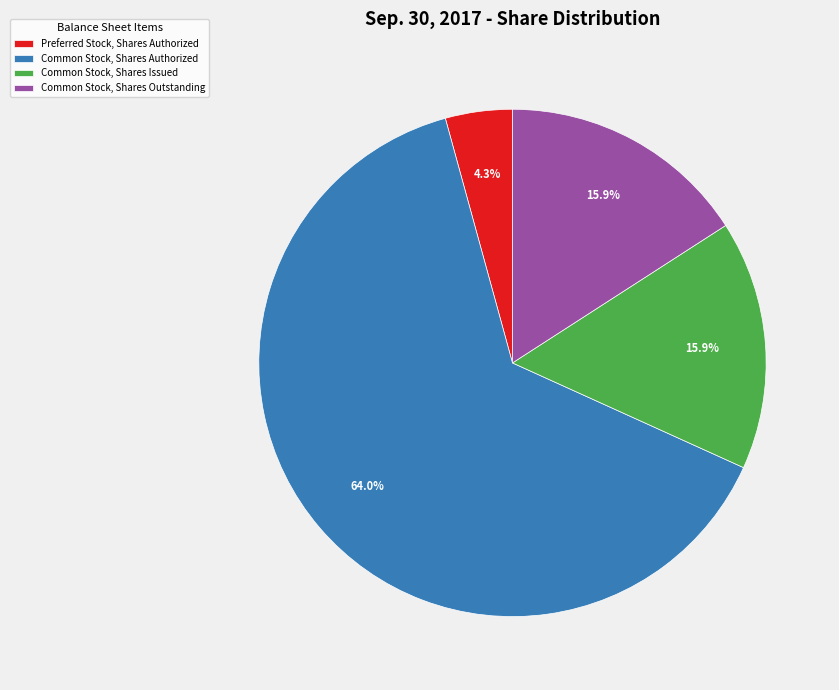

Which category has the smallest portion of the pie?

Preferred Stock, Shares Authorized